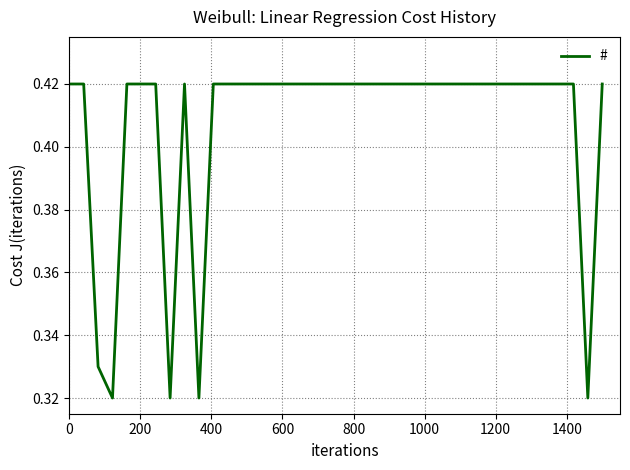

Reading left to right, transcribe all the data shown in this chart.

0.4	0.4	0.3	0.3	0.4	0.4	0.4	0.3	0.4	0.3	0.4	0.4	0.4	0.4	0.4	0.4	0.4	0.4	0.4	0.4	0.4	0.4	0.4	0.4	0.4	0.4	0.4	0.4	0.4	0.4	0.4	0.4	0.4	0.4	0.4	0.4	0.3	0.4